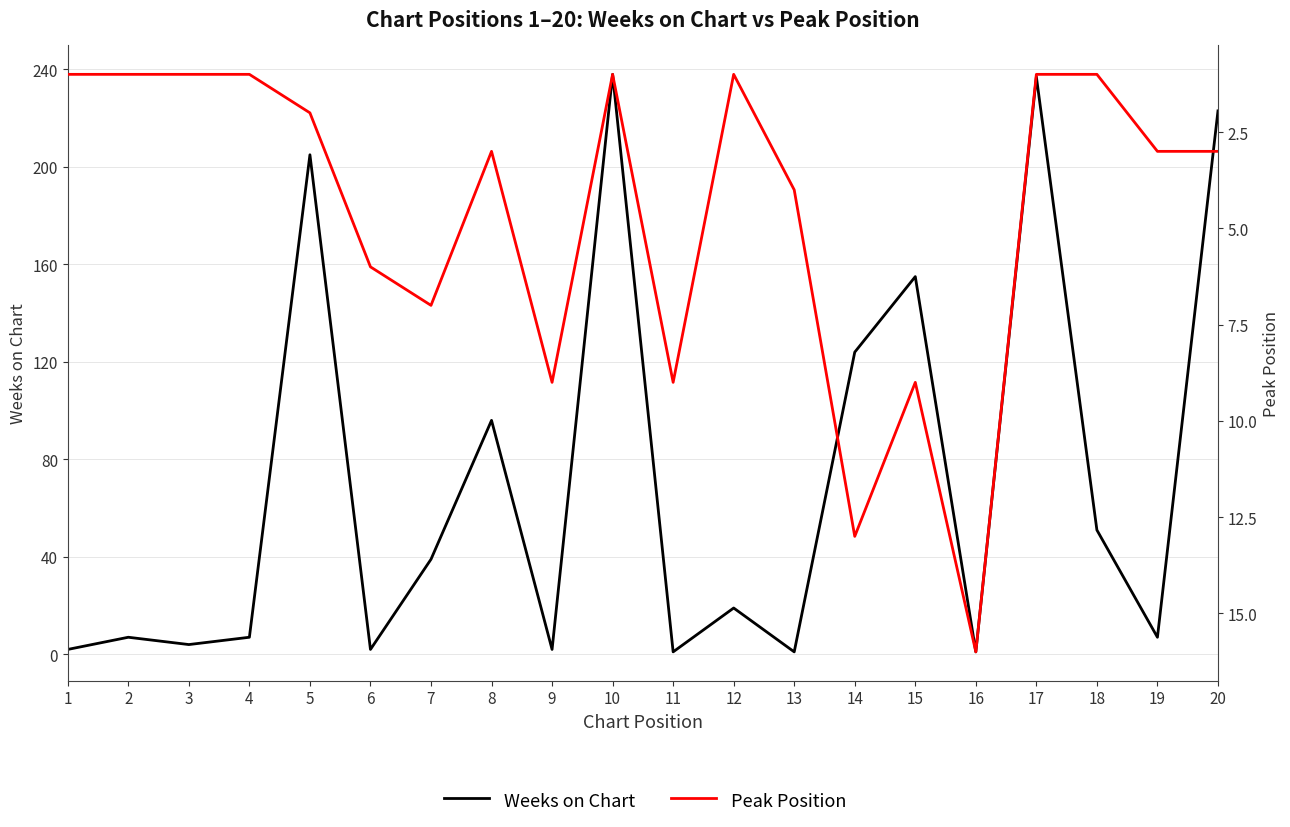

What is the difference between the maximum and minimum values in the Peak Position series?

15